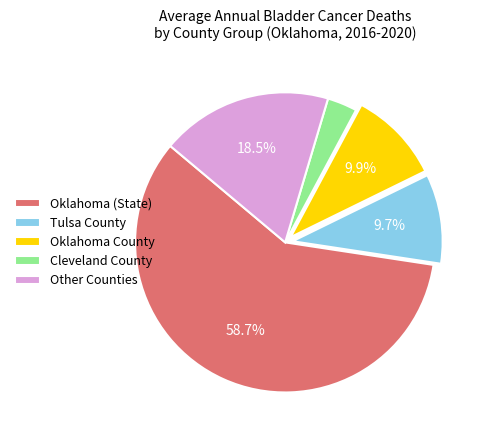

Is the sum of Other Counties and Oklahoma (State) greater than half?

Yes